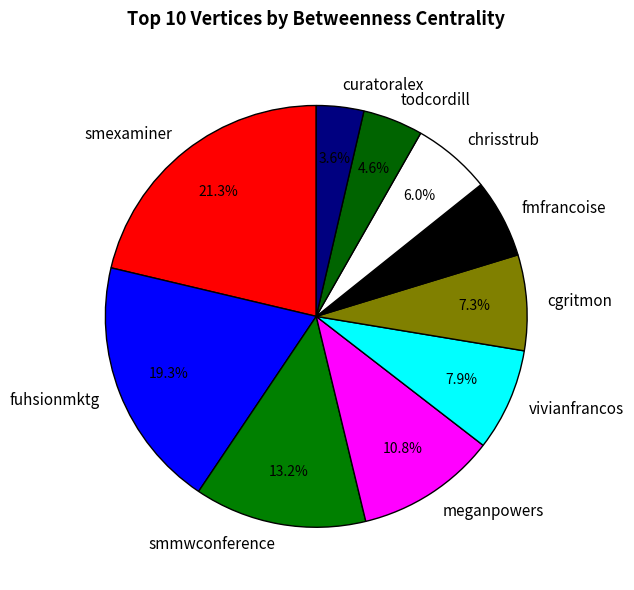

Is there a majority slice in this chart?

No